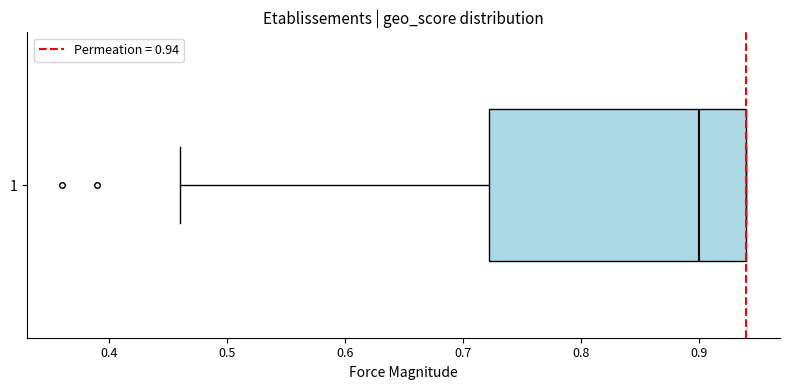

Transcribe this box plot: give where the median line is, the range the box spans, and where the two whiskers end, as read against the x-axis. The values are not printed on the chart, so give them approximately, as read against the axis.

median 0.90, box 0.72 to 0.94, whiskers 0.46 to 0.94